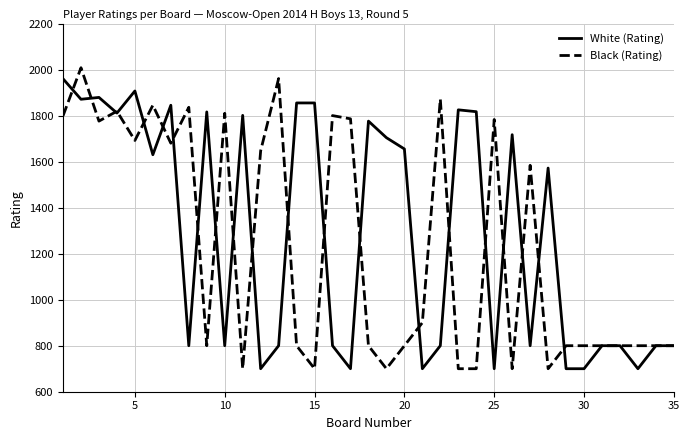

What is the maximum value shown in the chart?

2008